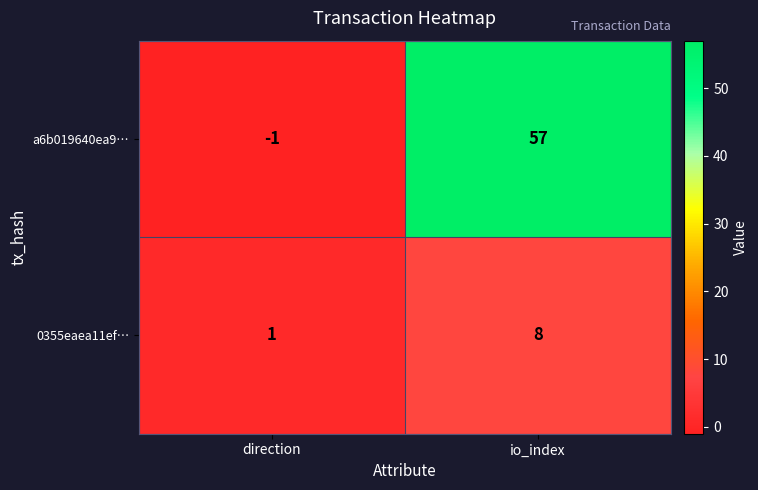

Reading right to left, transcribe all the data shown in this chart.

a6b019640ea9…: io_index=57	direction=-1
0355eaea11ef…: io_index=8	direction=1